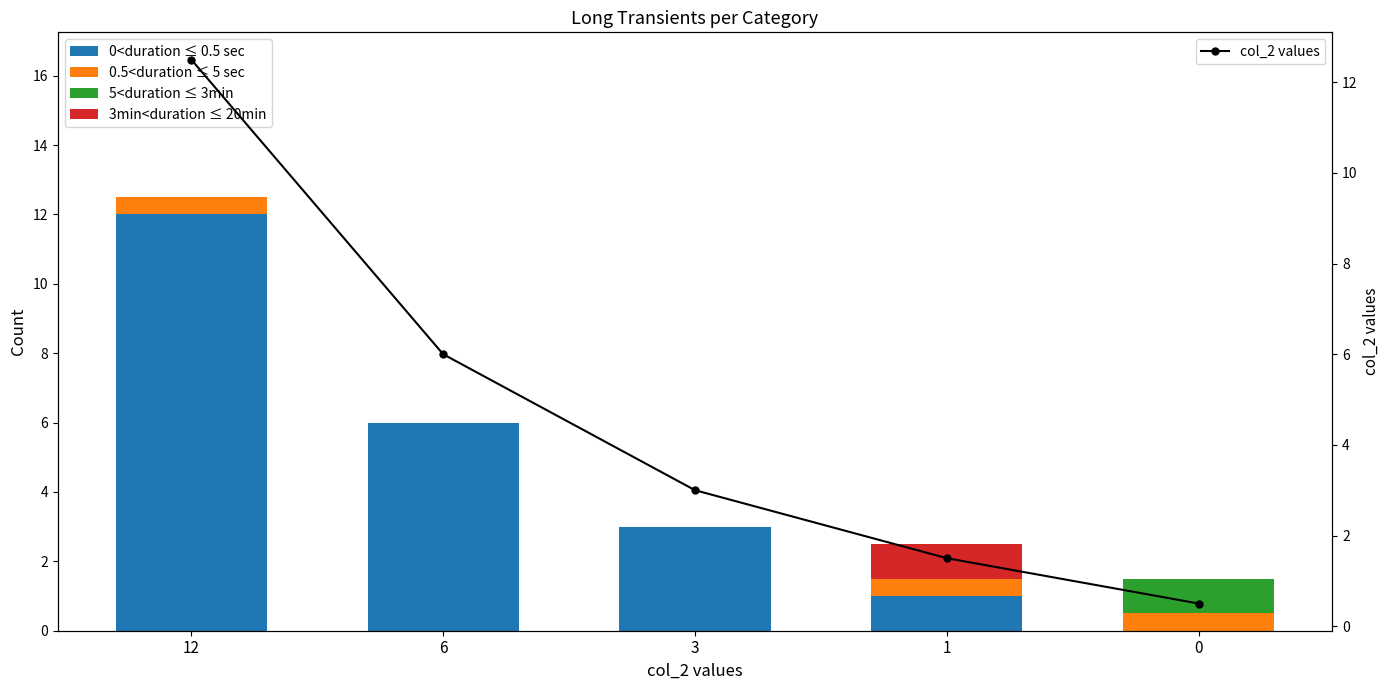

Which has a higher value, 6 or 0?

6